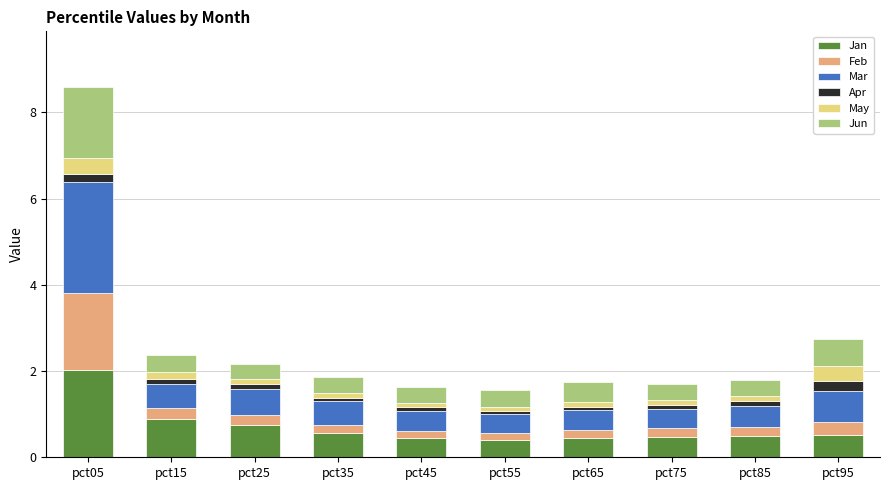

What is the minimum value for Jan?

0.4